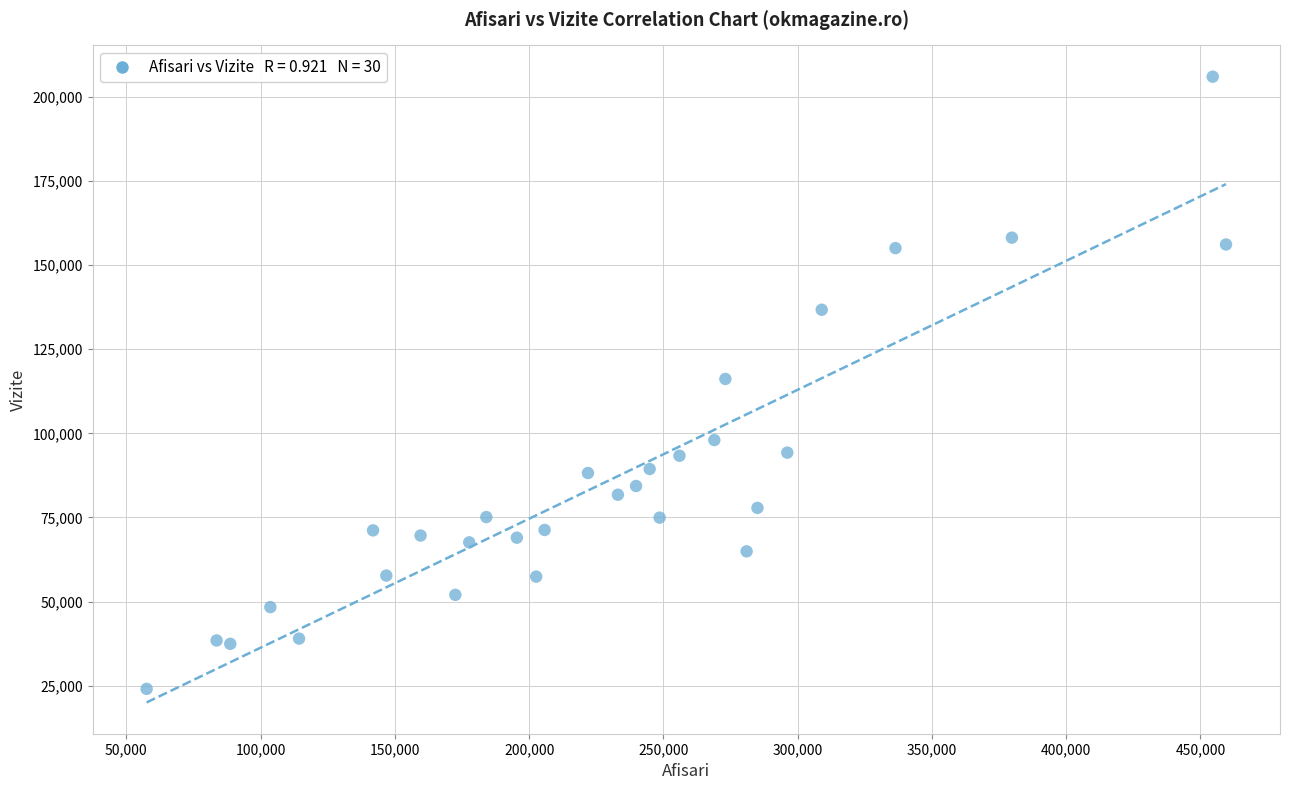

What is the range of X values (max minus min)?

401993